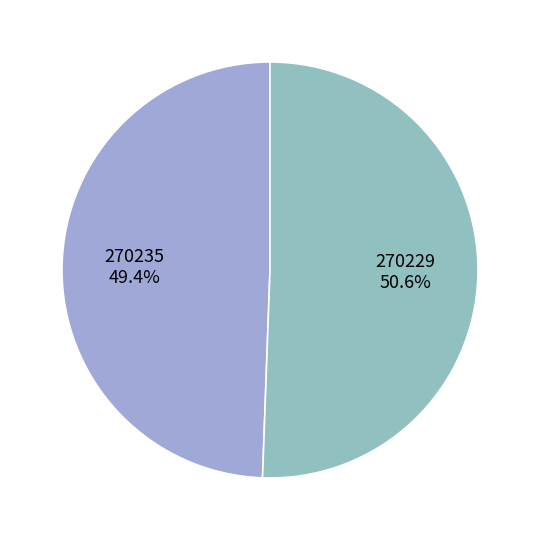

Count the number of slices in the pie.

2